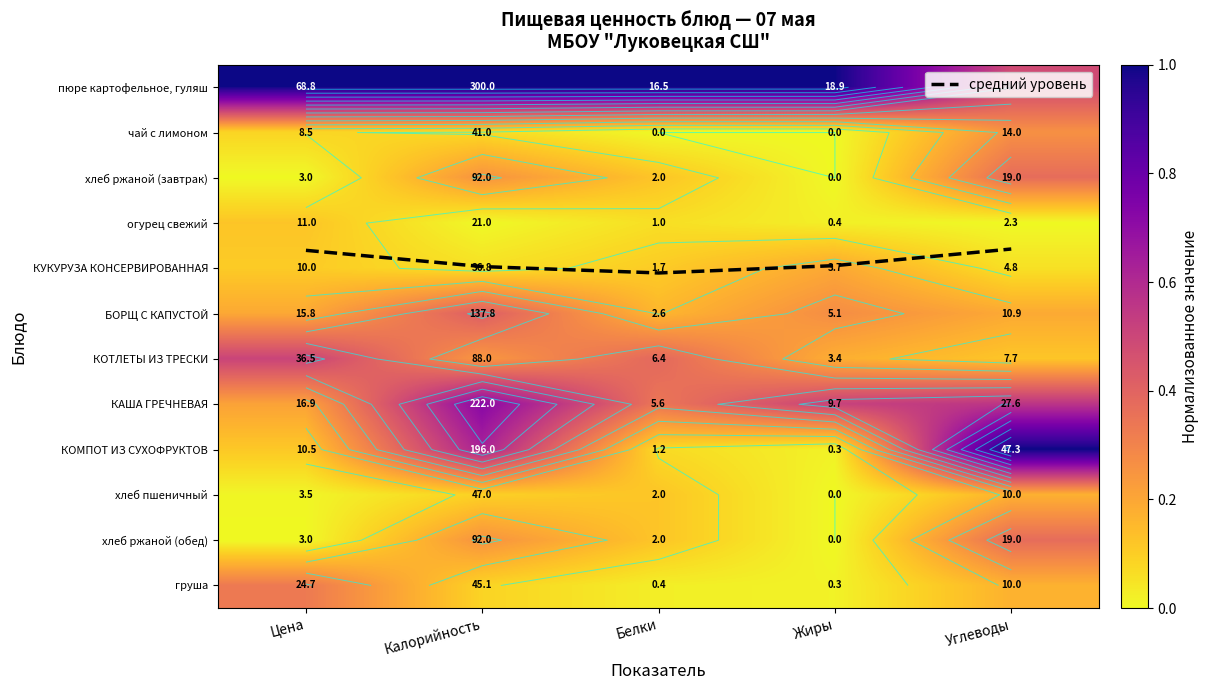

Which series has the largest total across all categories?

средний уровень